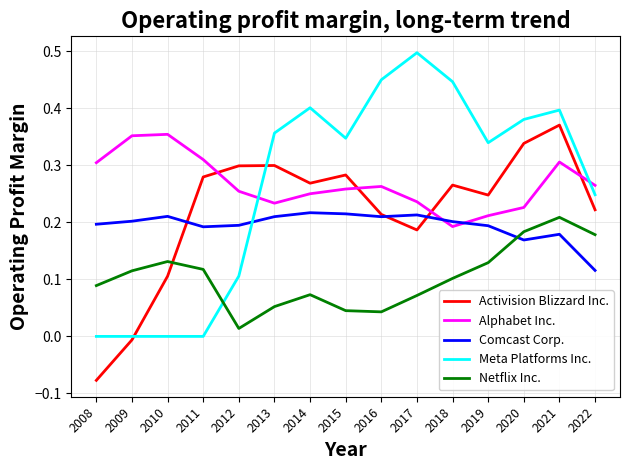

At which category is the sum across all series the highest?

2021